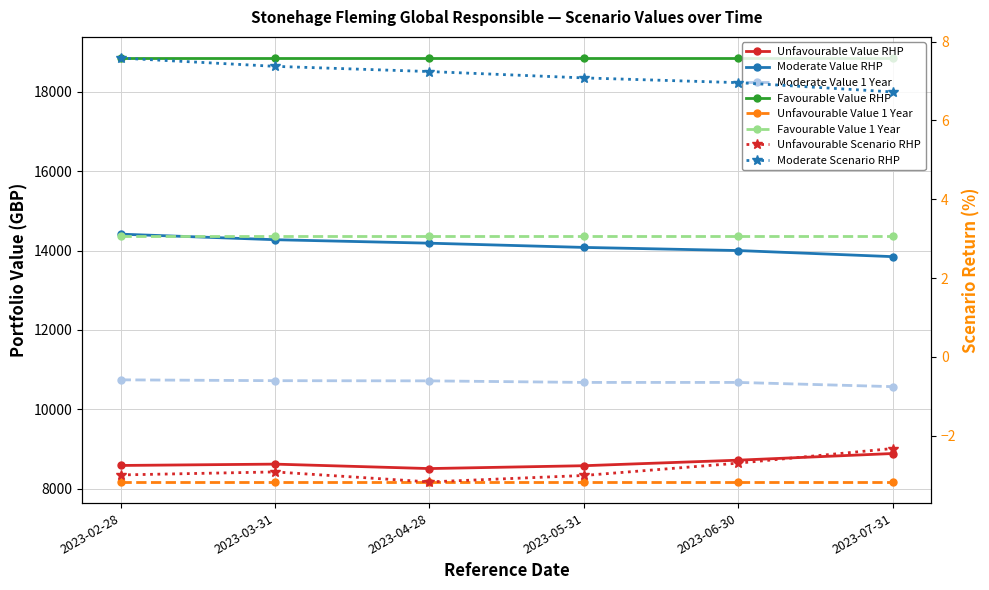

How many data points does each series have?

6